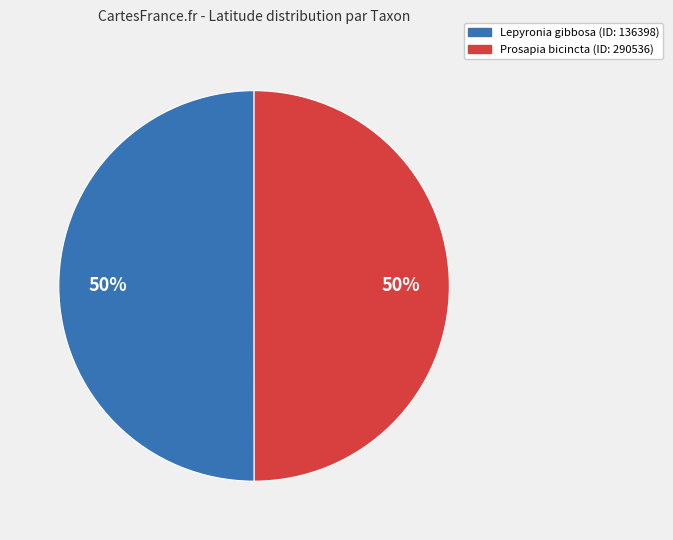

True or false: Prosapia bicincta accounts for 36% of the total.

False